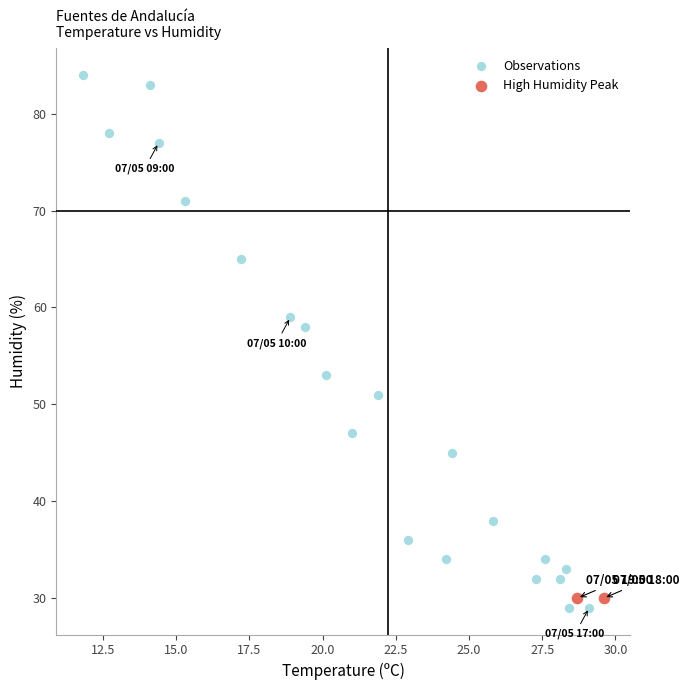

Which series reaches the minimum Y coordinate?

Observations